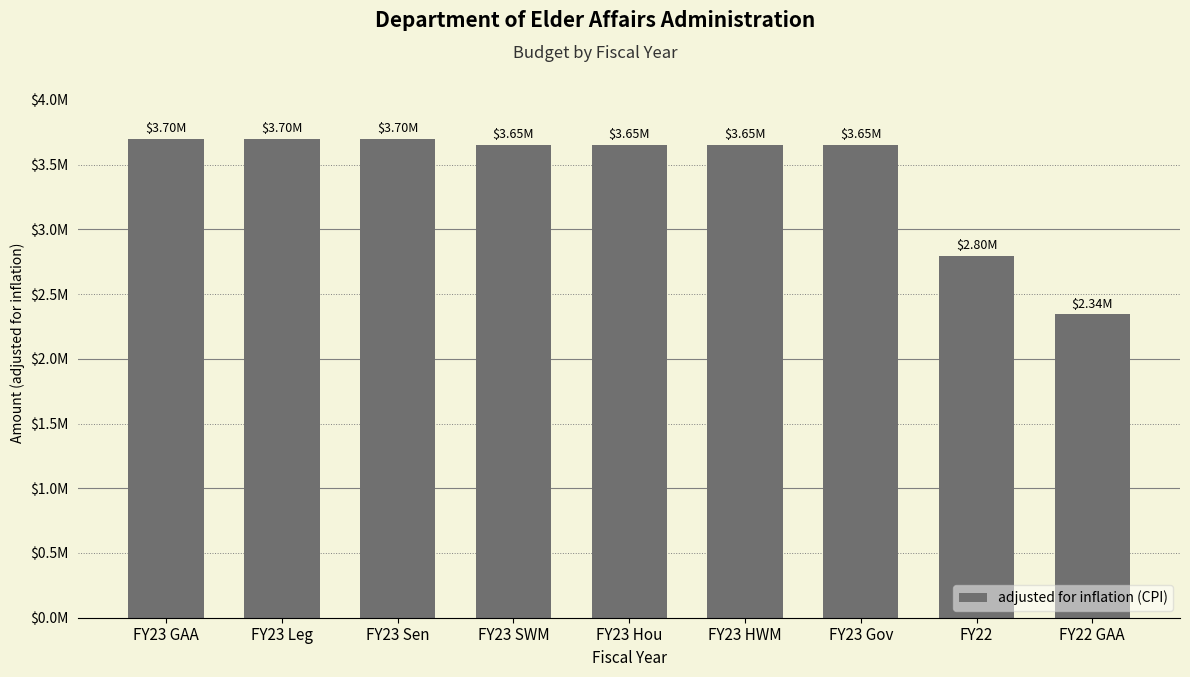

Does the chart contain any negative values?

No